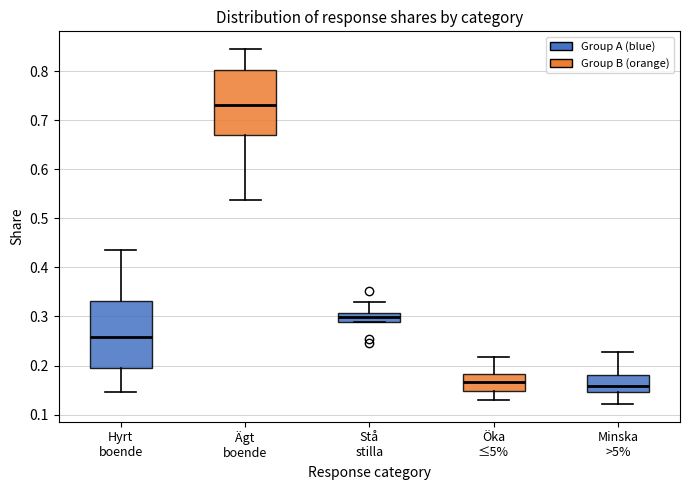

Reading left to right, read every box against the y-axis: the position of its median line, the range the box covers, and the ends of its whiskers. The values are not printed on the chart, so give them approximately, as read against the axis.

Hyrt boende: median 0.26, box 0.20 to 0.33, whiskers 0.15 to 0.44
Ägt boende: median 0.73, box 0.67 to 0.80, whiskers 0.54 to 0.84
Stå stilla: median 0.30, box 0.29 to 0.31, whiskers 0.29 to 0.33
Öka ≤5%: median 0.17, box 0.15 to 0.18, whiskers 0.13 to 0.22
Minska >5%: median 0.16, box 0.15 to 0.18, whiskers 0.12 to 0.23